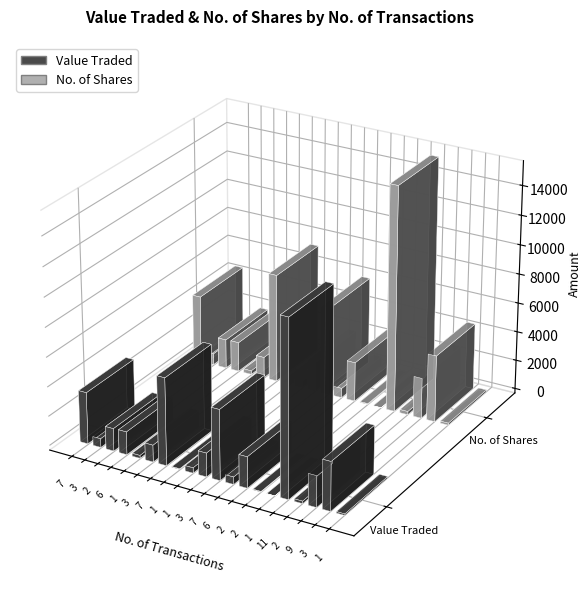

Which series has the widest spread of values?

No. of Shares